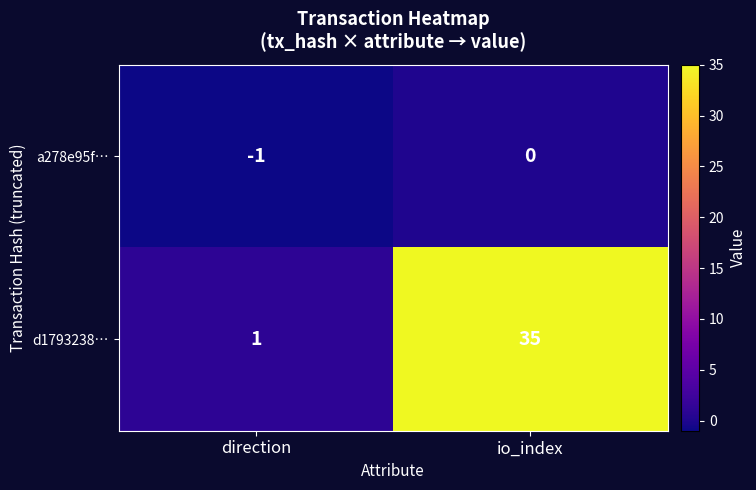

At how many categories does at least one series exceed 33?

1